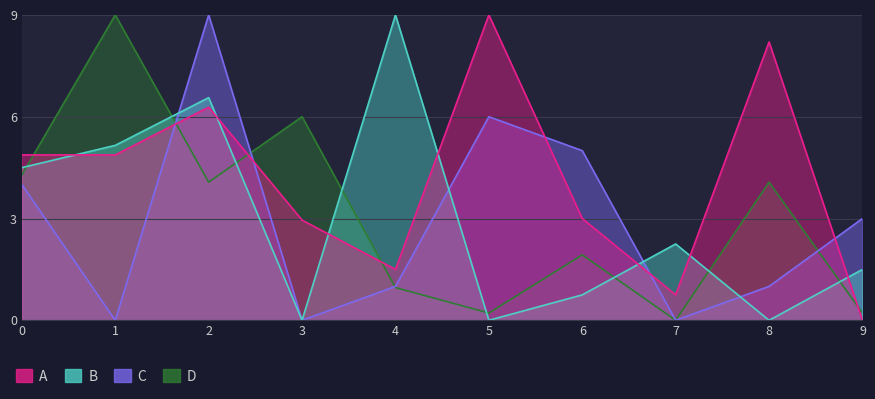

The value of C at 3 is -3.8. True or false?

False